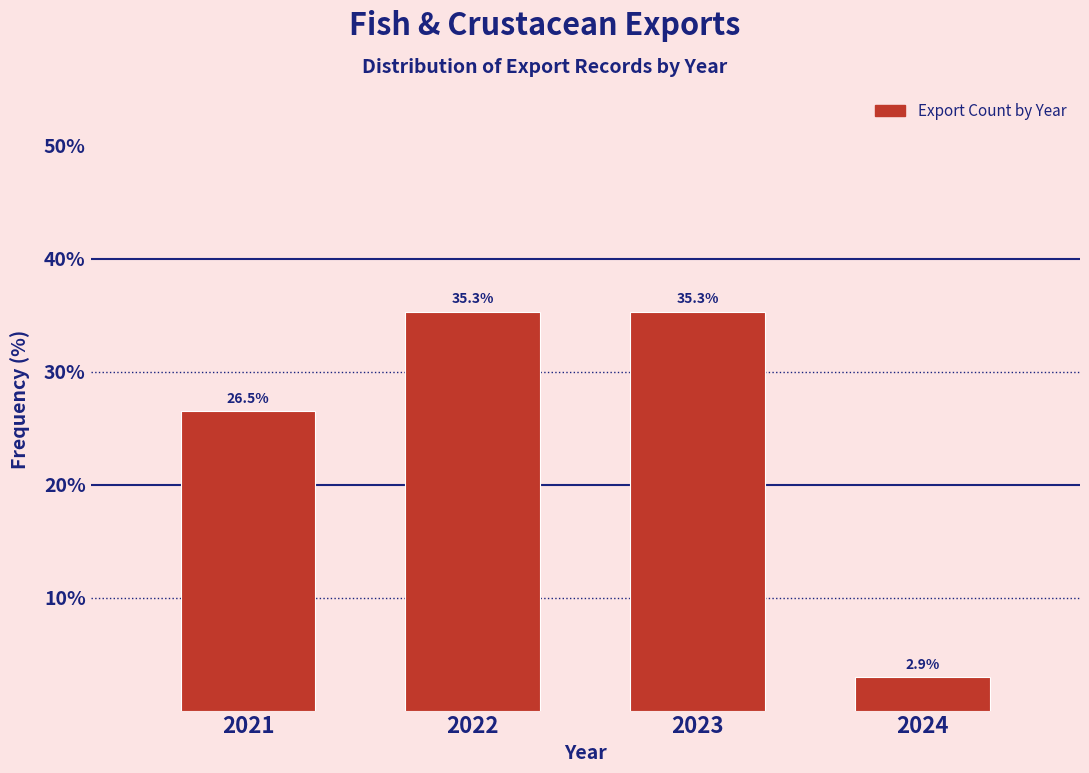

Reading left to right, what are all the values shown in this chart?

26.5	35.3	35.3	2.9